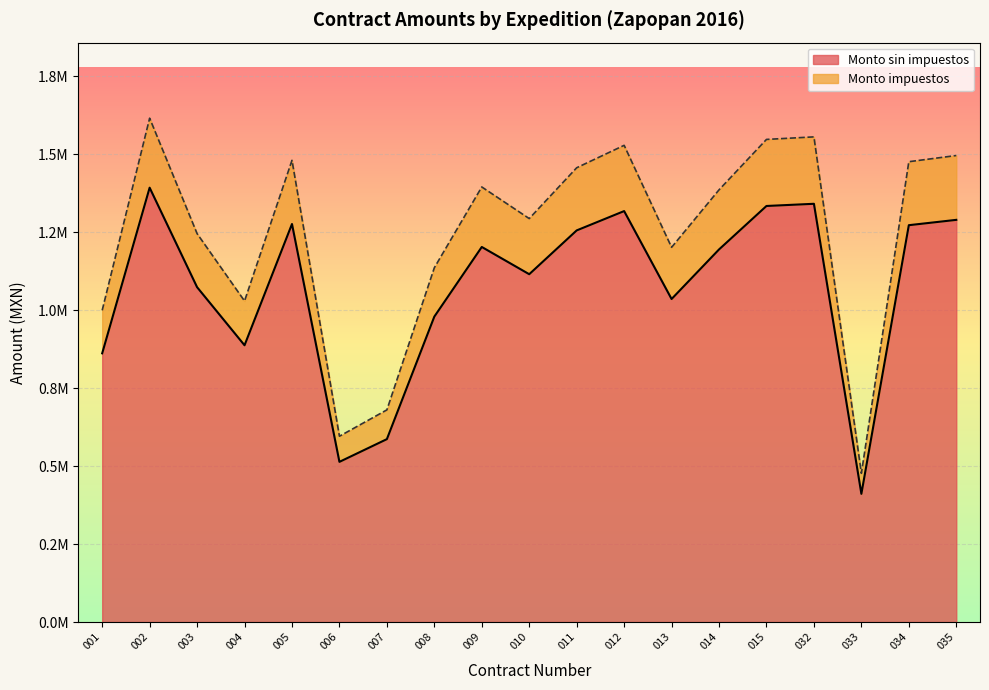

Which category has the highest value in the Monto impuestos series?

002